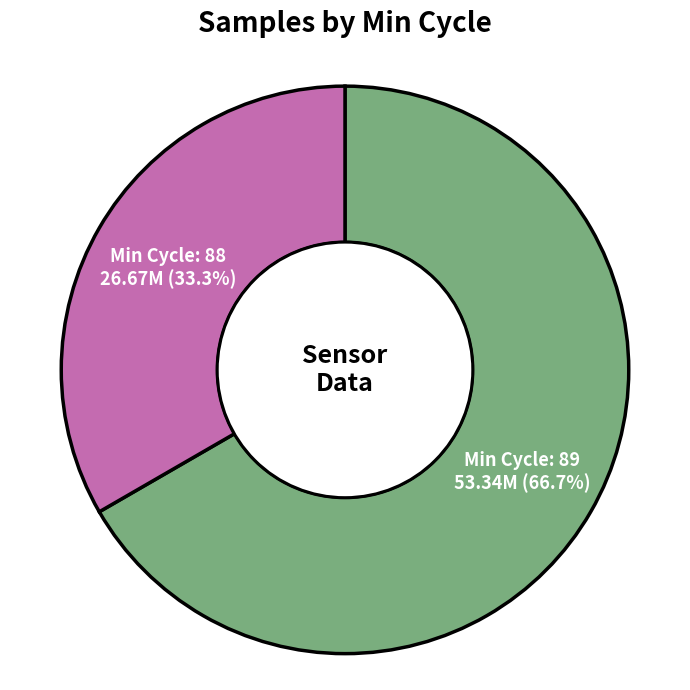

Does any single category account for the majority?

Yes